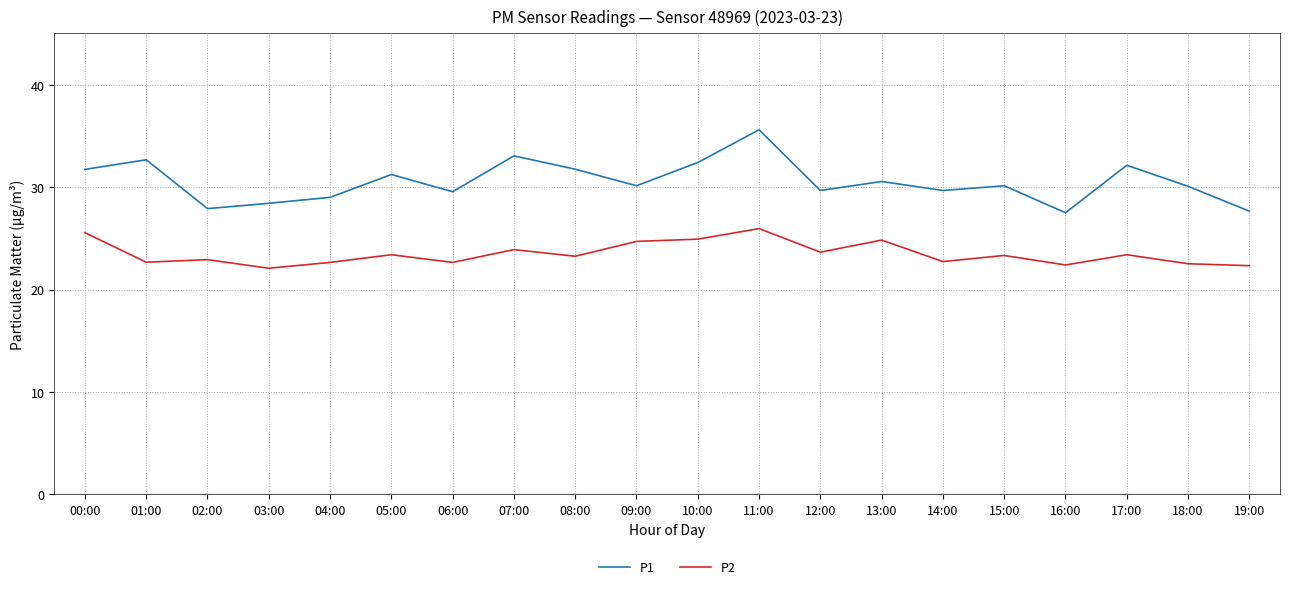

Between 07:00 and 14:00, which series saw the biggest shift?

P1